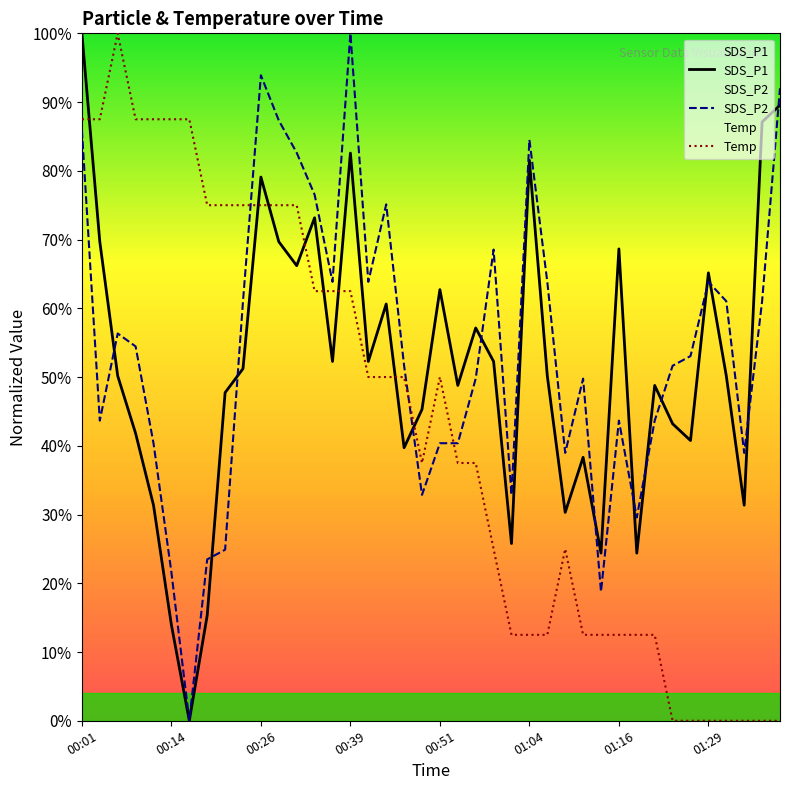

Which series has the widest spread of values?

SDS_P1